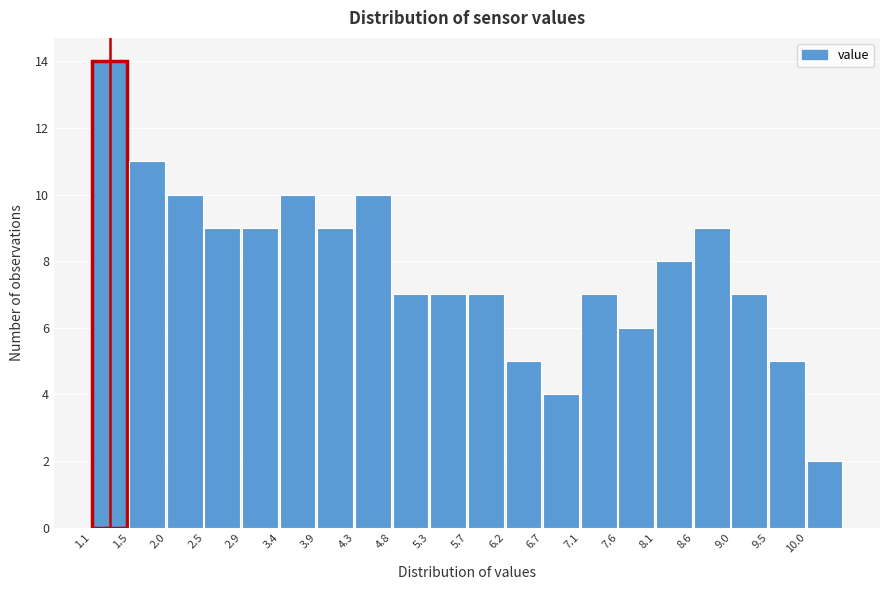

Reading left to right, list every bar in this chart as the range it spans on the x-axis followed by its height. Neither the bar edges nor the heights are printed on the chart, so give them approximately, as read against the axes.

1.05 to 1.50: 14
1.50 to 2.00: 11
2.00 to 2.45: 10
2.45 to 2.95: 9
2.95 to 3.40: 9
3.40 to 3.85: 10
3.85 to 4.35: 9
4.35 to 4.80: 10
4.80 to 5.25: 7
5.25 to 5.75: 7
5.75 to 6.20: 7
6.20 to 6.70: 5
6.70 to 7.15: 4
7.15 to 7.60: 7
7.60 to 8.10: 6
8.10 to 8.55: 8
8.55 to 9.00: 9
9.00 to 9.50: 7
9.50 to 9.95: 5
9.95 to 10.45: 2